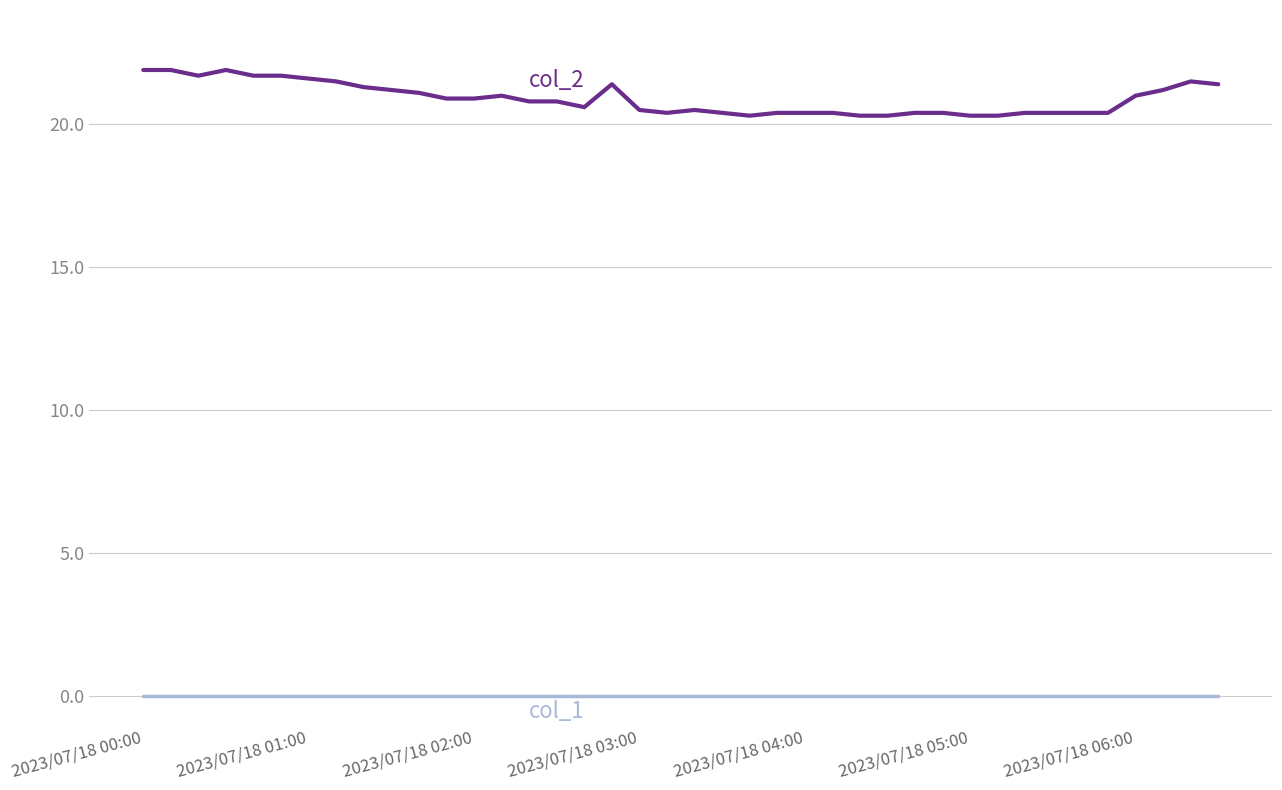

What is the greatest value displayed?

21.9